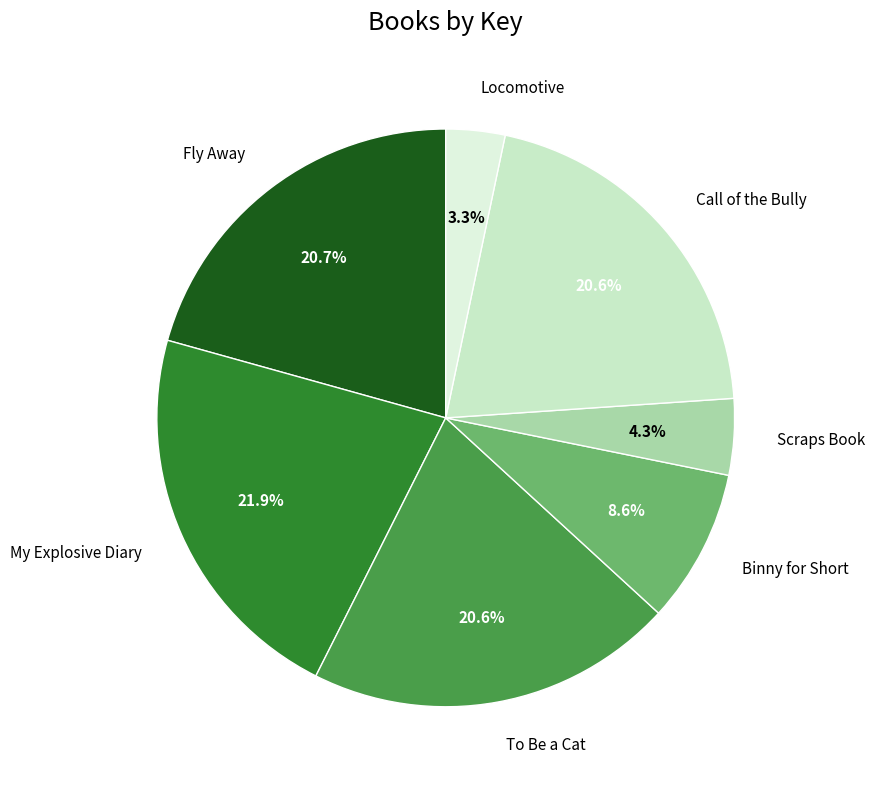

Is it true that Binny for Short is 23% of the pie?

False